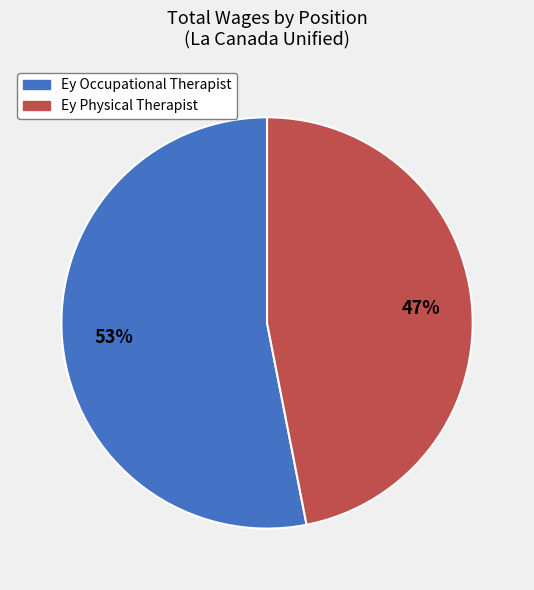

Approximately how many times larger is the value at Ey Physical Therapist compared to Ey Occupational Therapist?

0.9